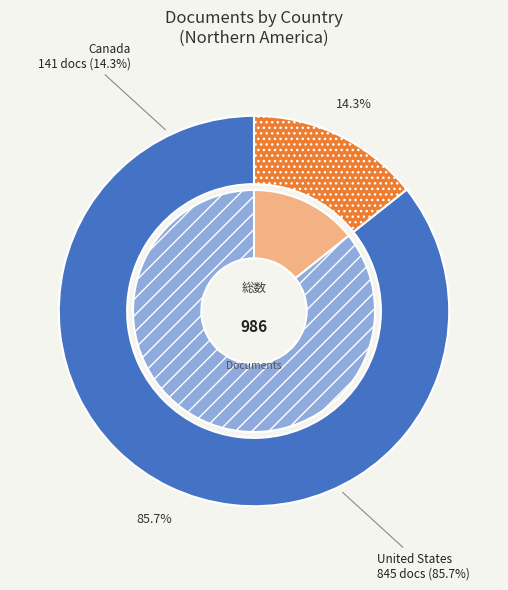

What percentage is the Canada slice, to the nearest percent?

14%